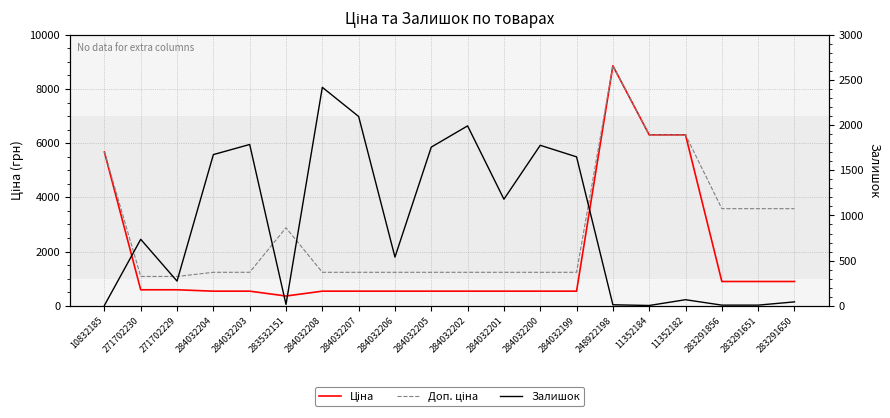

Reading left to right, extract all data points from this chart.

Ціна: 10832185=5673.8	271702230=589.9	271702229=589.9	284032204=539.0	284032203=539.0	283532151=359.9	284032208=539.0	284032207=539.0	284032206=539.0	284032205=539.0	284032202=539.0	284032201=539.0	284032200=539.0	284032199=539.0	248922198=8856.7	11352184=6308.8	11352182=6308.8	283291856=895.9	283291651=895.9	283291650=895.9
Доп. ціна: 10832185=5673.8	271702230=1081.7	271702229=1081.7	284032204=1235.4	284032203=1235.4	283532151=2878.8	284032208=1235.4	284032207=1235.4	284032206=1235.4	284032205=1235.4	284032202=1235.4	284032201=1235.4	284032200=1235.4	284032199=1235.4	248922198=8856.7	11352184=6308.8	11352182=6308.8	283291856=3583.6	283291651=3583.6	283291650=3583.6
Залишок: 10832185=4.0	271702230=736.0	271702229=273.0	284032204=1674.0	284032203=1786.0	283532151=15.0	284032208=2419.0	284032207=2096.0	284032206=539.0	284032205=1757.0	284032202=1992.0	284032201=1180.0	284032200=1777.0	284032199=1649.0	248922198=11.0	11352184=3.0	11352182=67.0	283291856=7.0	283291651=7.0	283291650=43.0